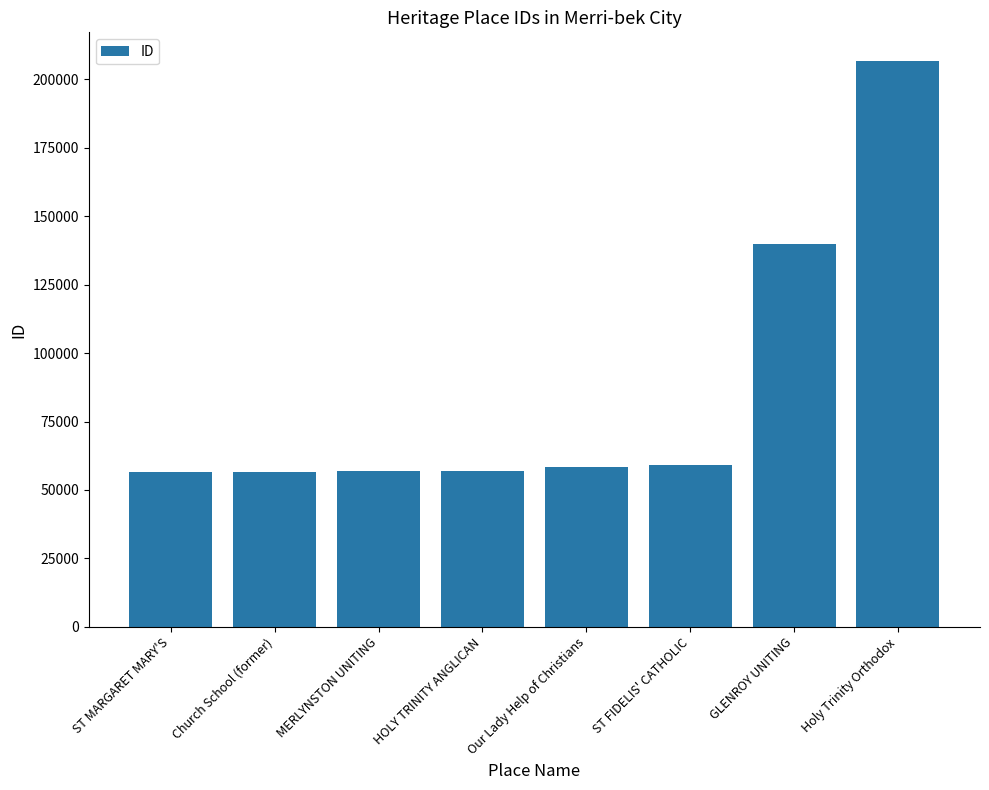

At which label is the value closest to 131673?

GLENROY UNITING